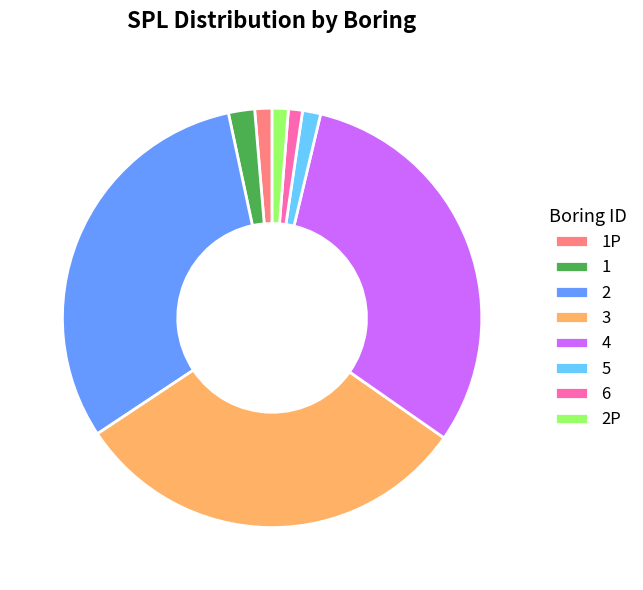

Combined, do 1 and 2P account for over 50%?

No